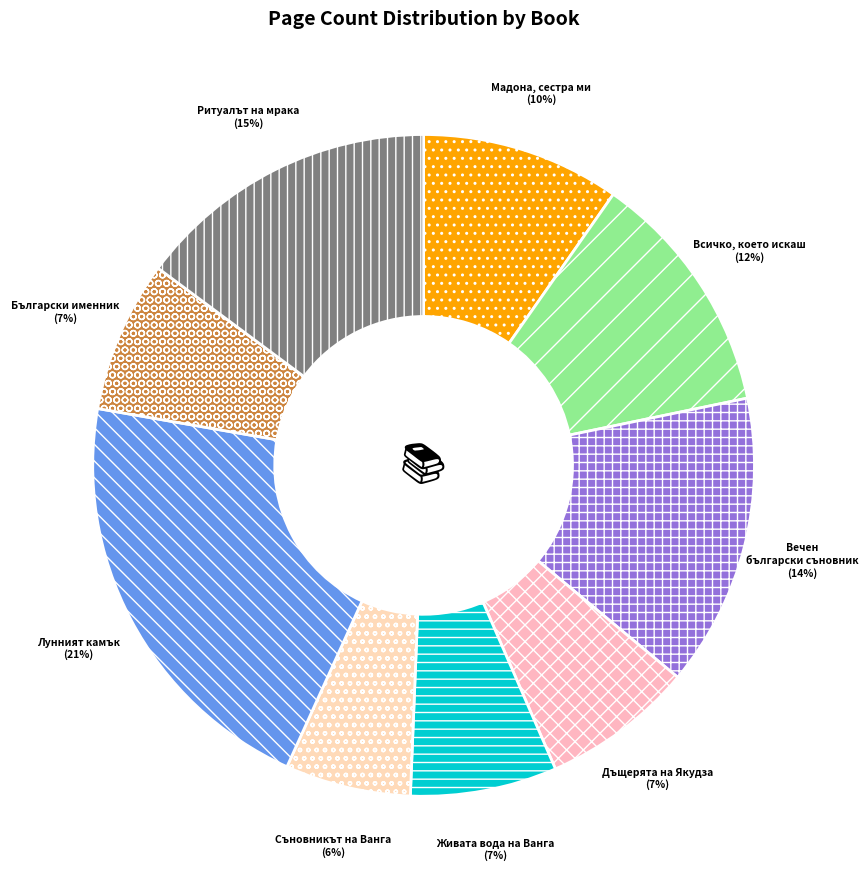

Which slice is the smallest?

Съновникът на Ванга (5260)